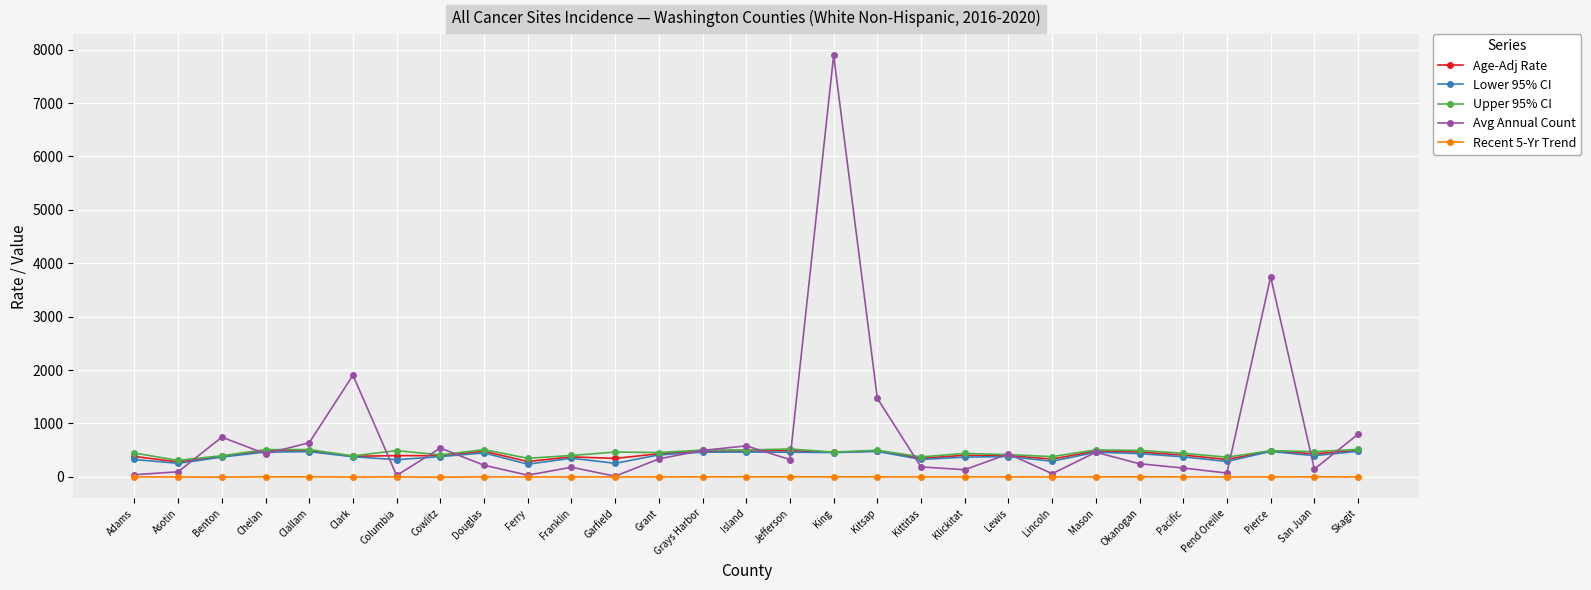

What position from the left is Franklin?

11